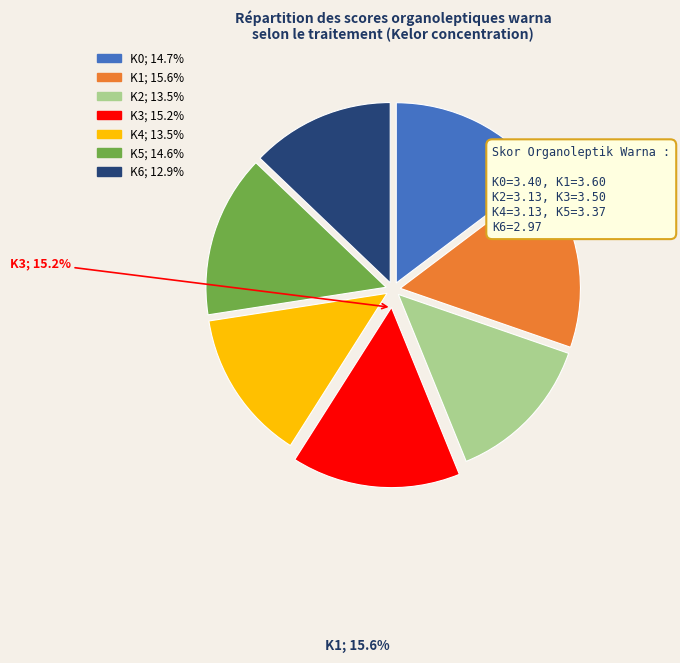

Is it true that K1 is 5% of the pie?

False